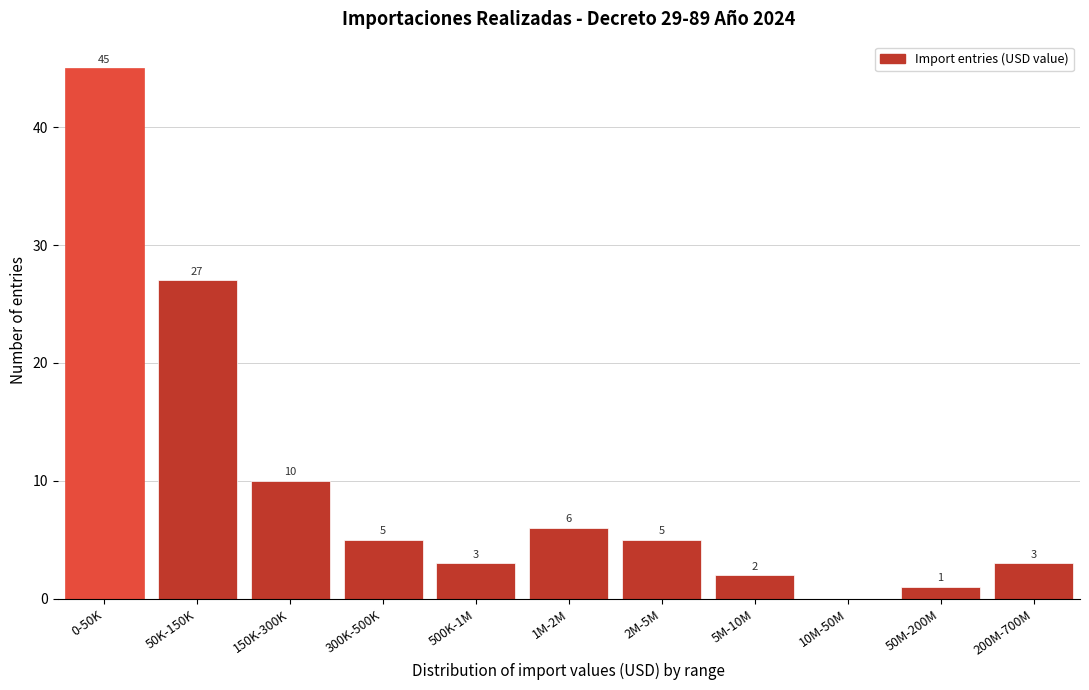

Reading right to left, transcribe all the data shown in this chart.

200M-700M=3	50M-200M=1	10M-50M=0	5M-10M=2	2M-5M=5	1M-2M=6	500K-1M=3	300K-500K=5	150K-300K=10	50K-150K=27	0-50K=45